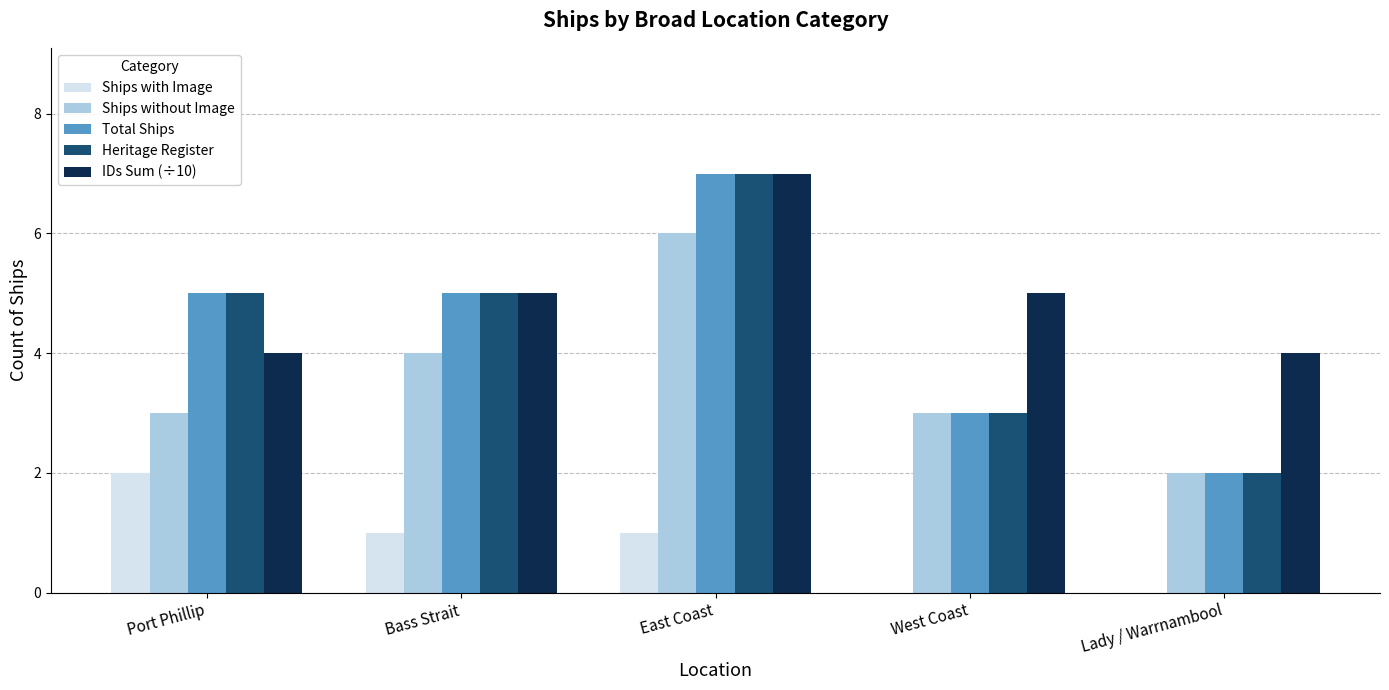

Which category has the highest value across all series?

East Coast